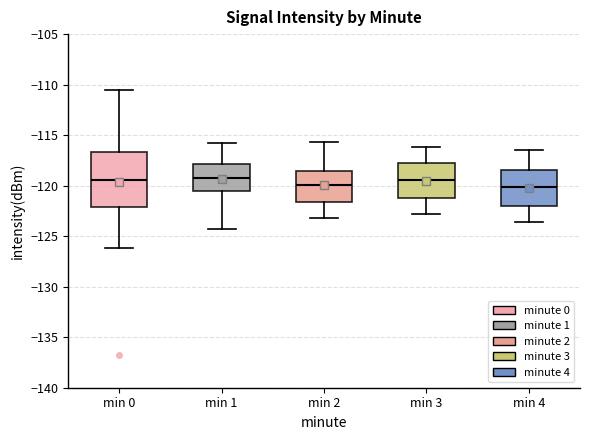

Where is the lower edge of the box for min 1 on the y-axis? The values are not printed on the chart, so give them approximately, as read against the axis.

-120.5